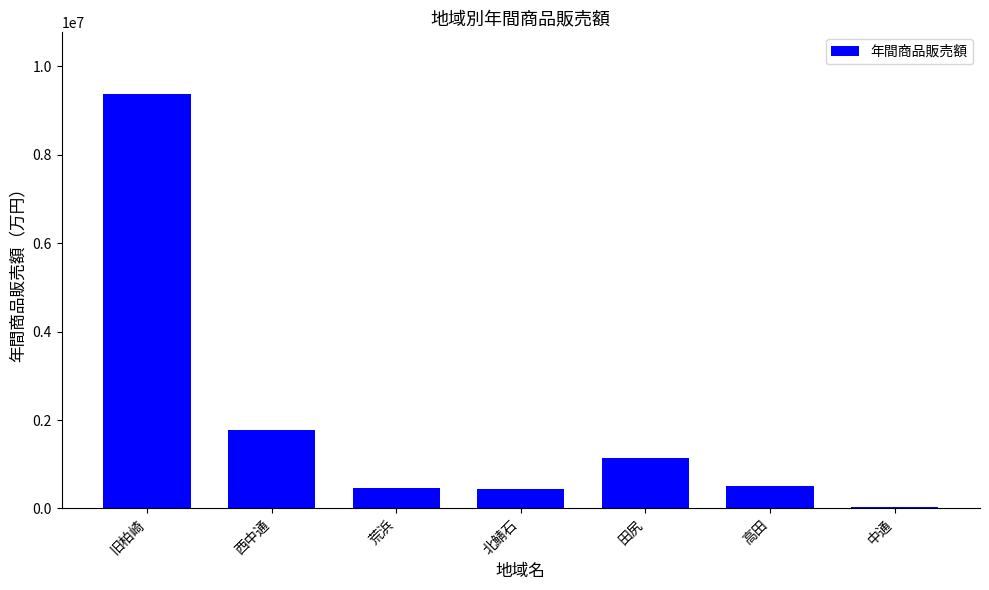

What is the change in value from 旧柏崎 to 北鯖石?

-8937997